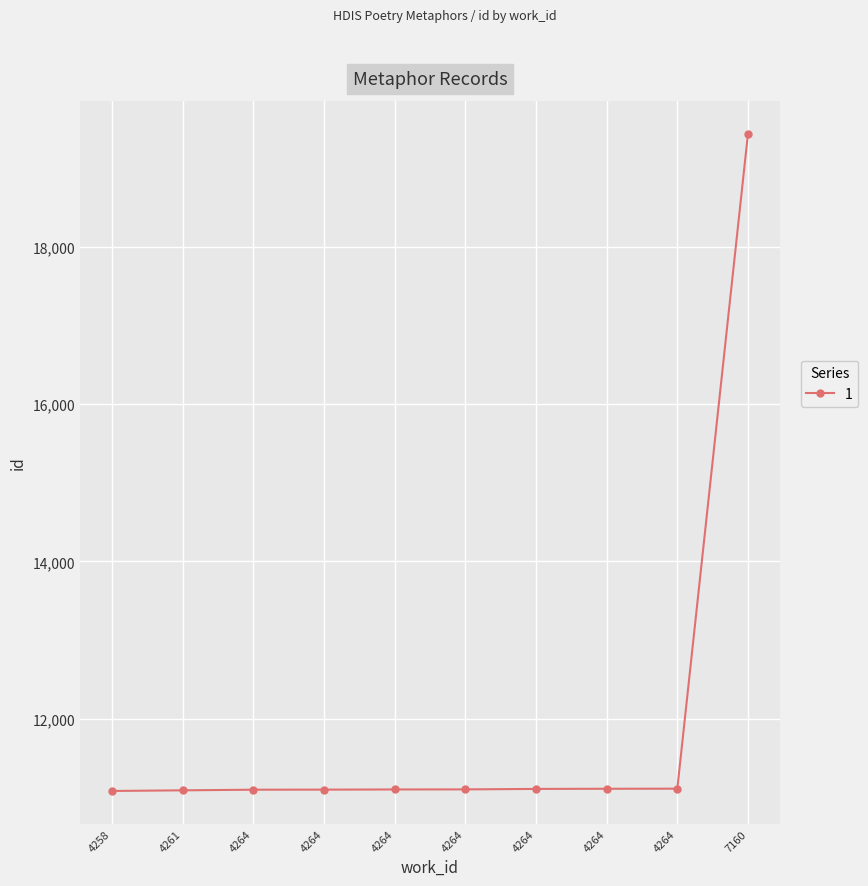

What is the maximum value shown in the chart?

19437